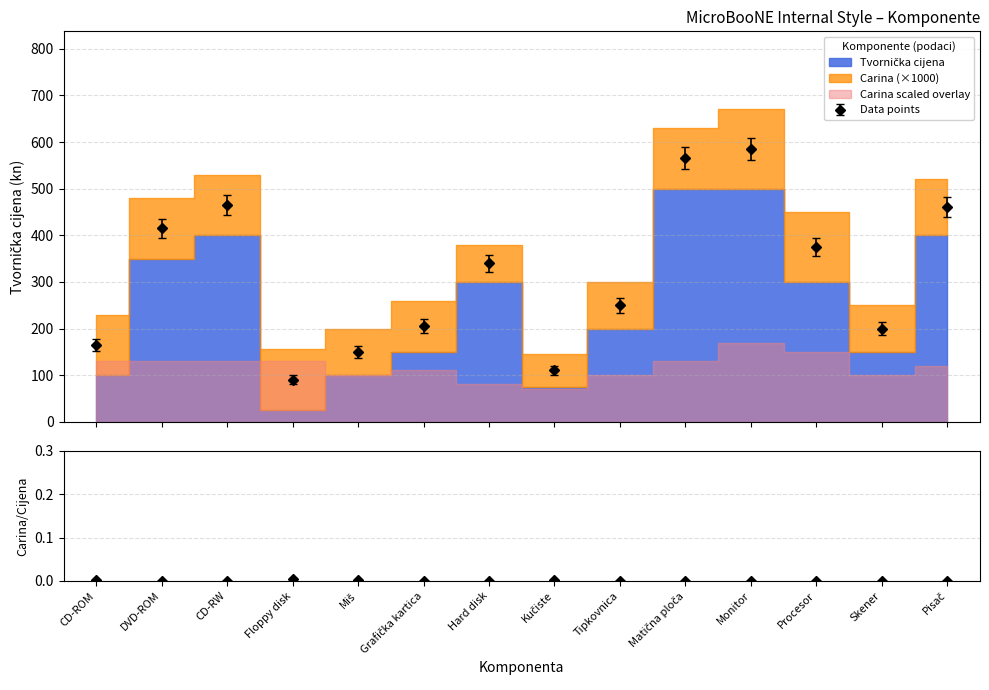

List the labels in order of value, smallest first.

Floppy disk, Kučiste, Miš, CD-ROM, Skener, Grafička kartica, Tipkovnica, Hard disk, Procesor, DVD-ROM, Pisač, CD-RW, Matična ploča, Monitor